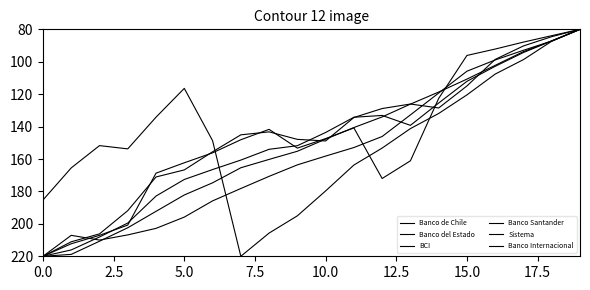

What is the smallest value displayed?

80.0